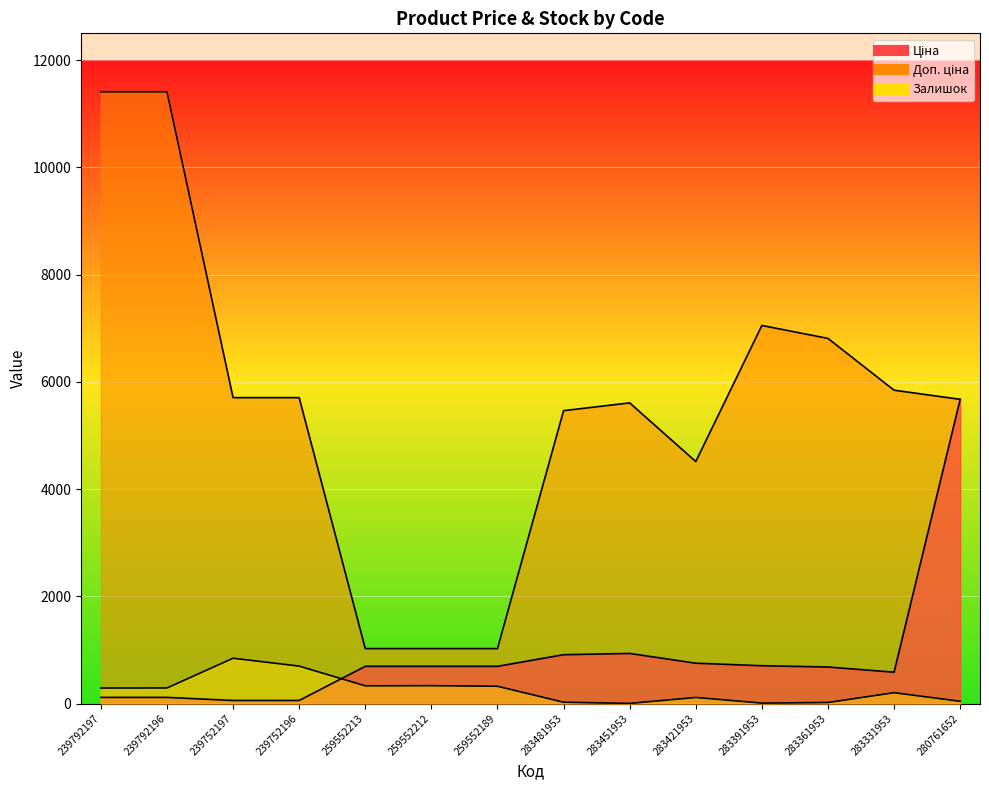

What is the label of the 13th point from the right?

239792196